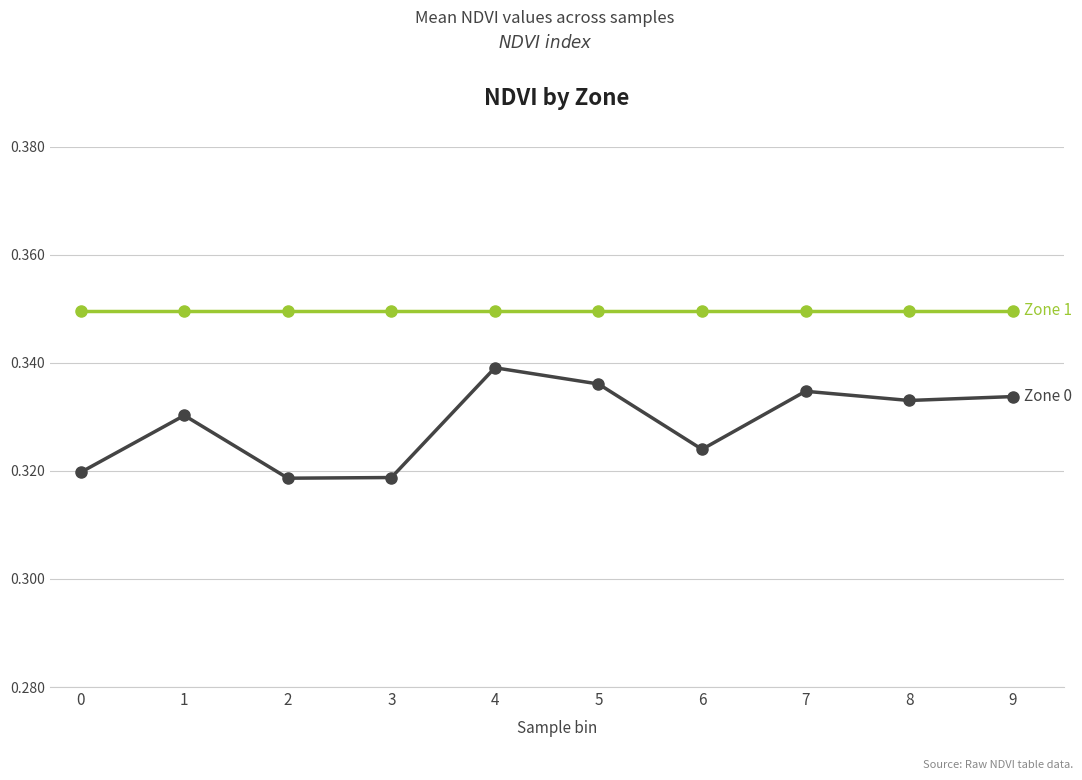

What is the total value across all series at 2?

0.7